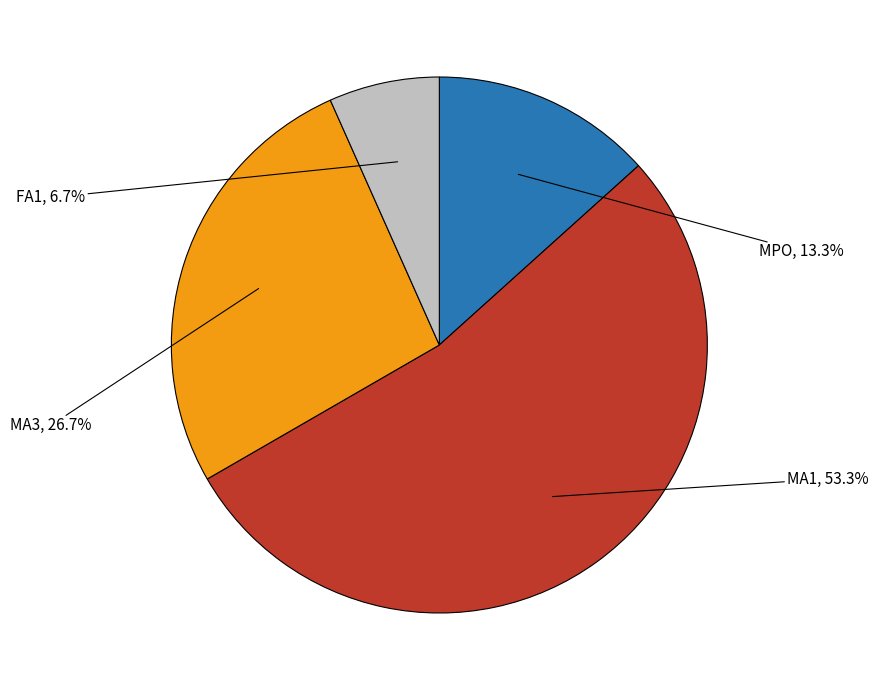

Is there any slice that represents more than half of the pie?

Yes